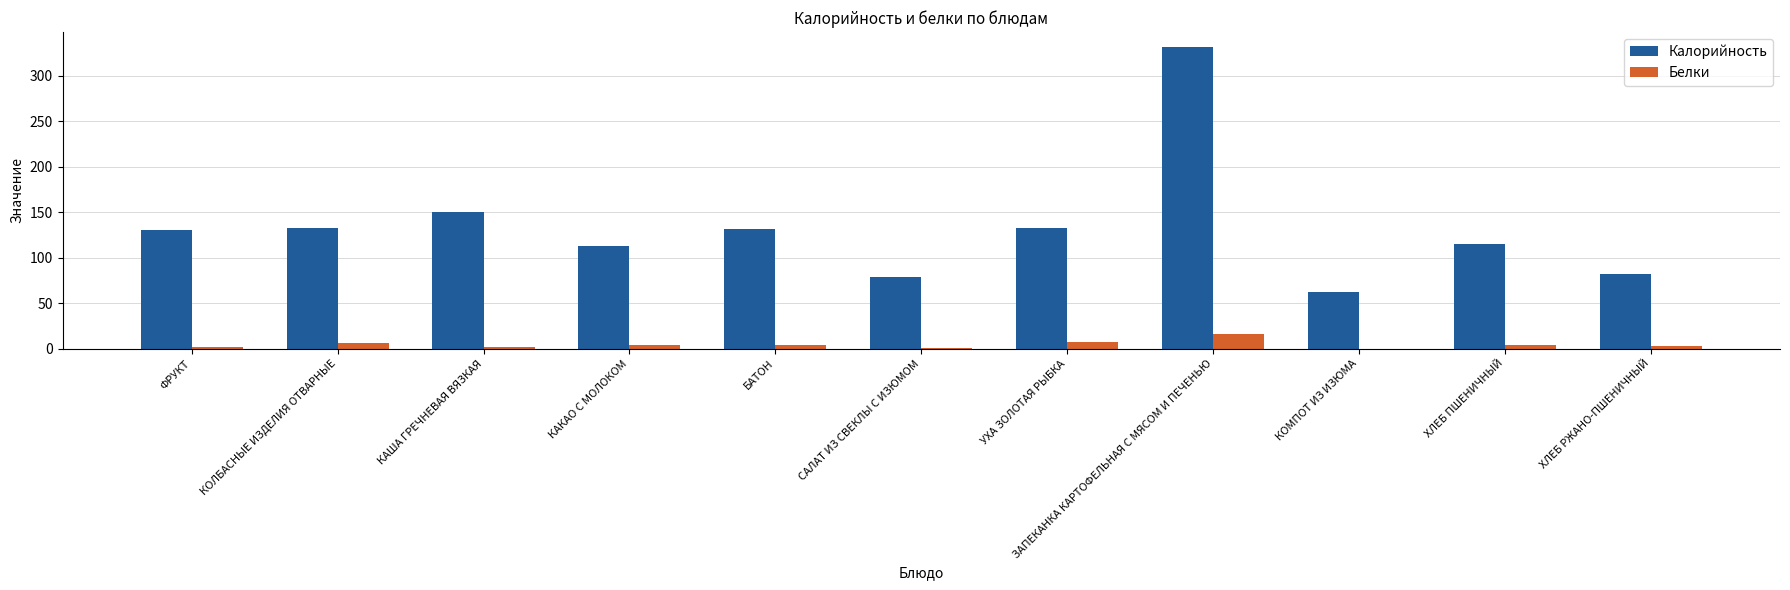

True or false: Калорийность has a value of 32.7 at КАКАО С МОЛОКОМ.

False